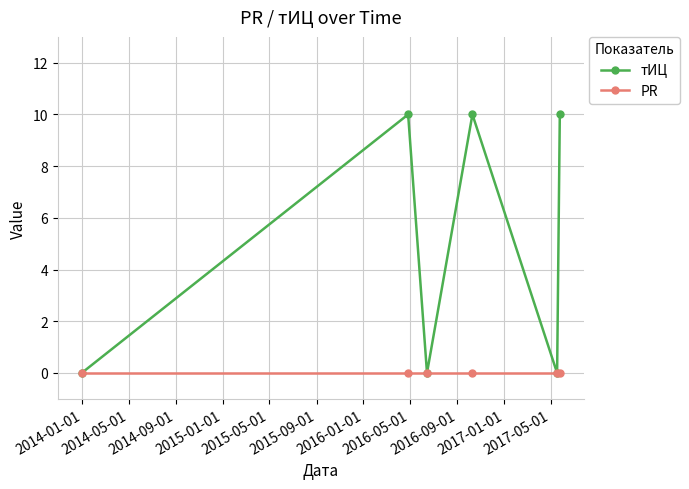

Reading right to left, extract all data points from this chart.

тИЦ: 10	0	10	0	10	0
PR: 0	0	0	0	0	0